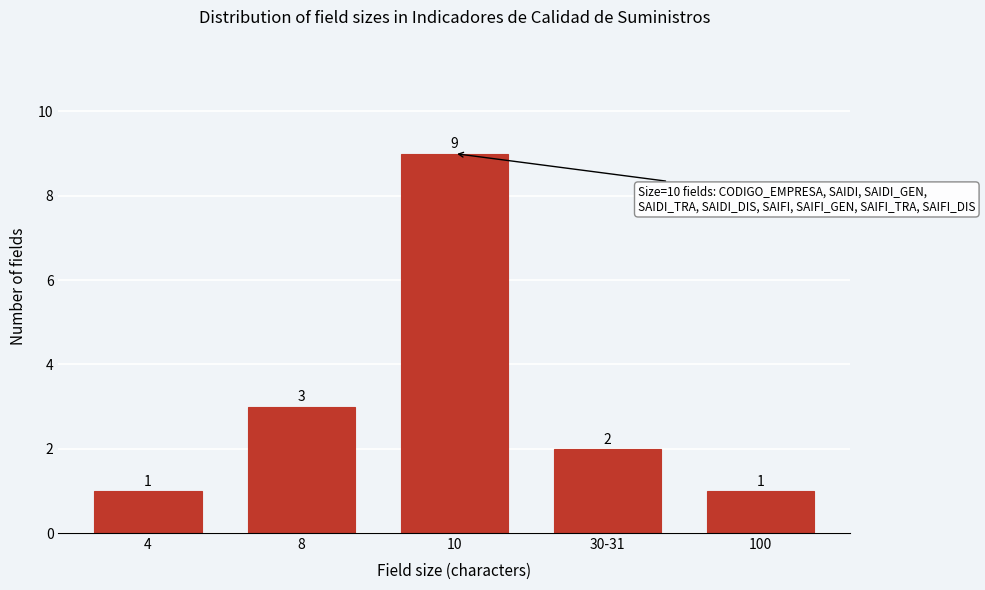

Reading right to left, transcribe all the data shown in this chart.

1	2	9	3	1